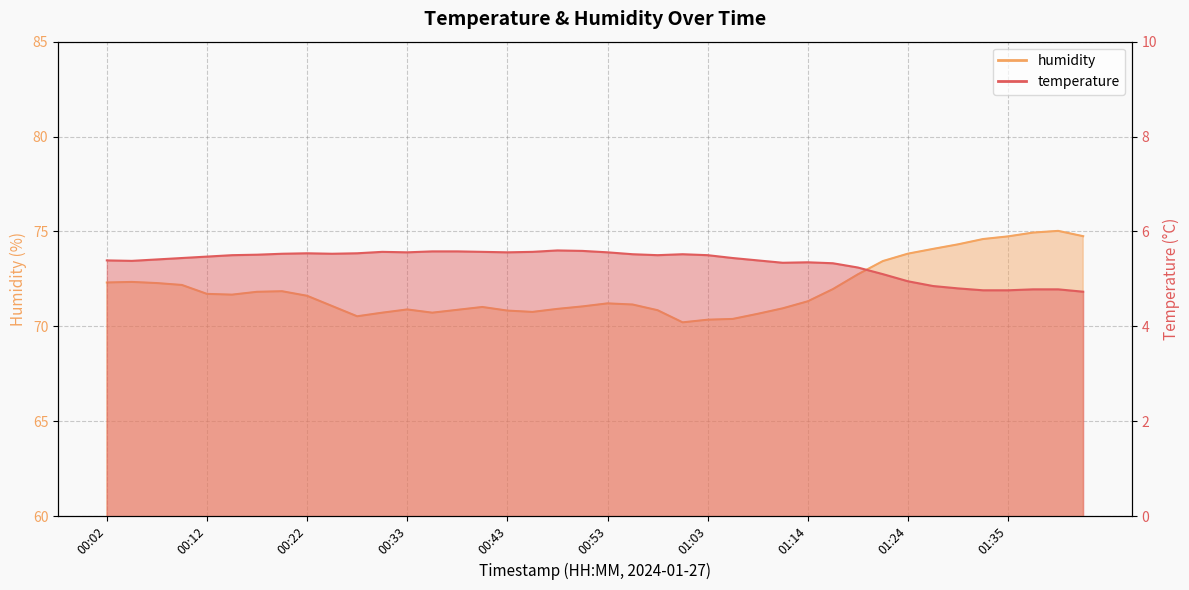

Count the number of data series in this chart.

2